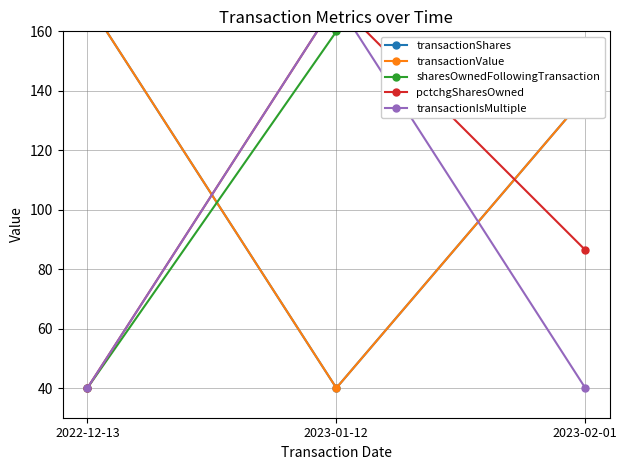

Where does the transactionShares series first go above 138?

2022-12-13